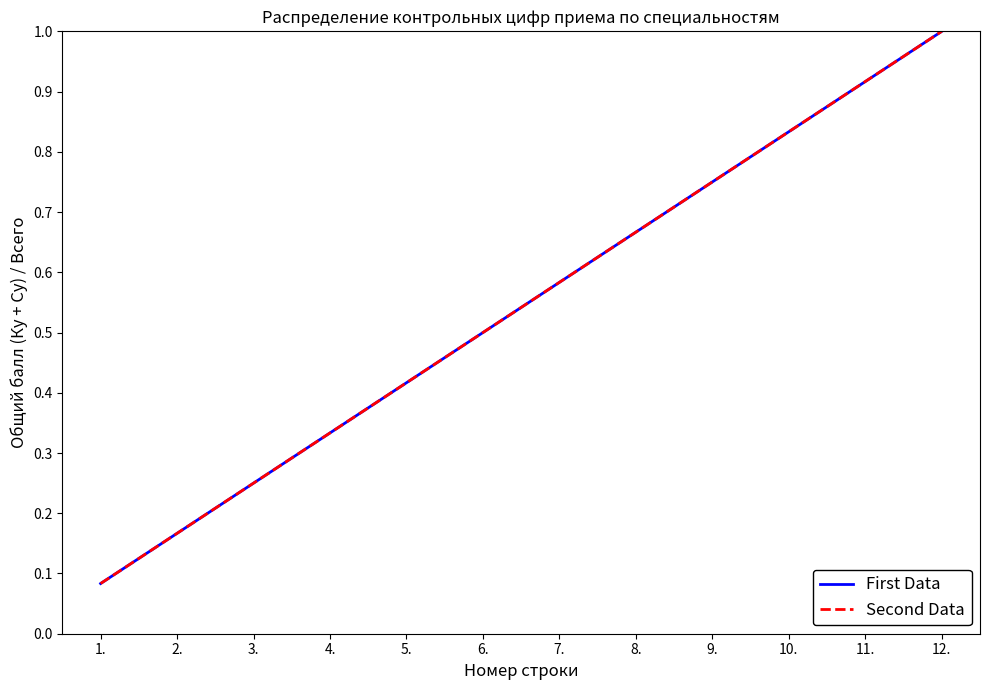

True or false: Second Data has a value of 0.9 at 11..

True